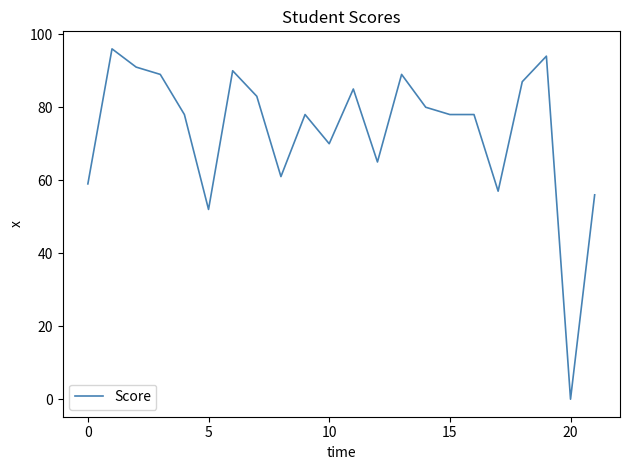

What is the difference between the second highest and minimum values?

94